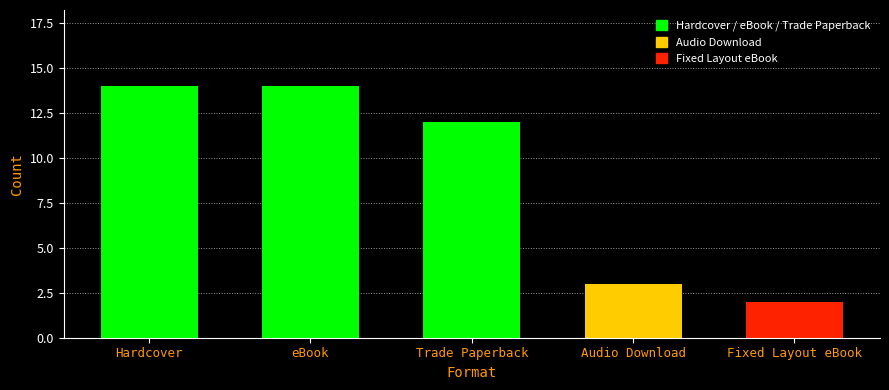

What is the value of the 5th bar from the left?

2